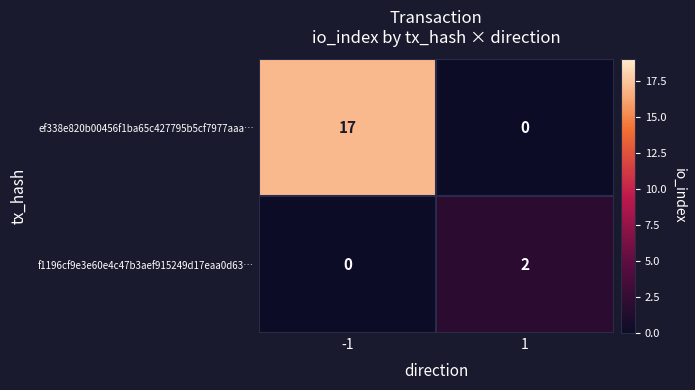

How many series are shown in this chart?

2